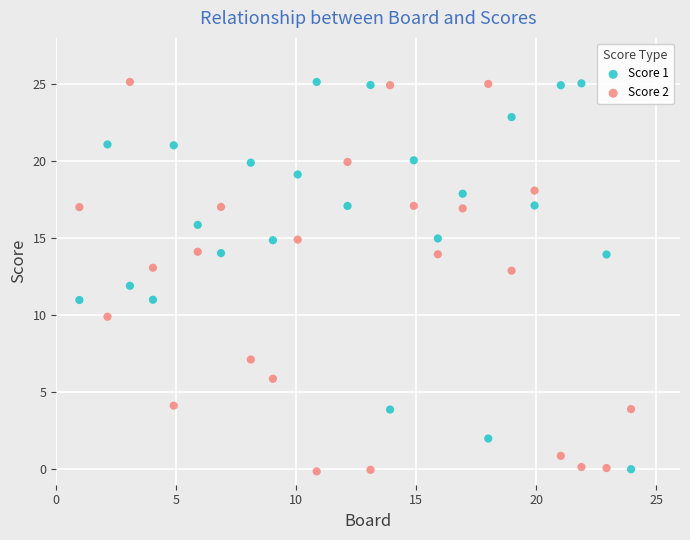

Across all data points, what is the range of X values (max minus min)?

23.0